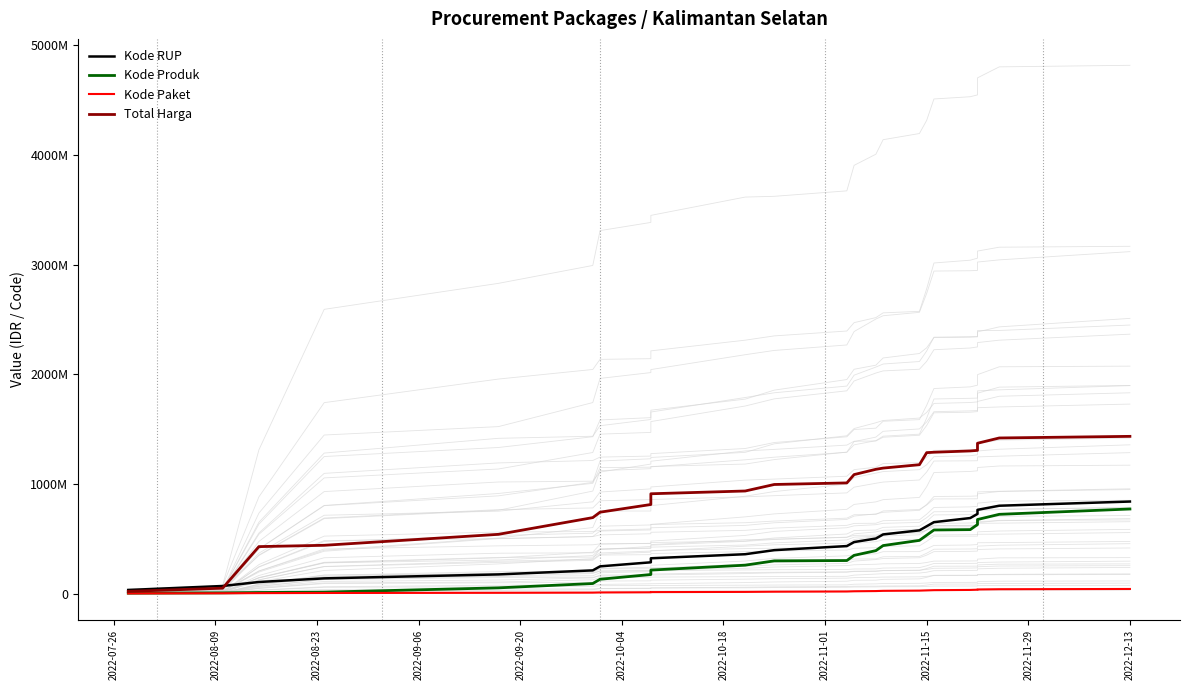

True or false: Kode Paket and Kode Produk intersect in this chart.

False